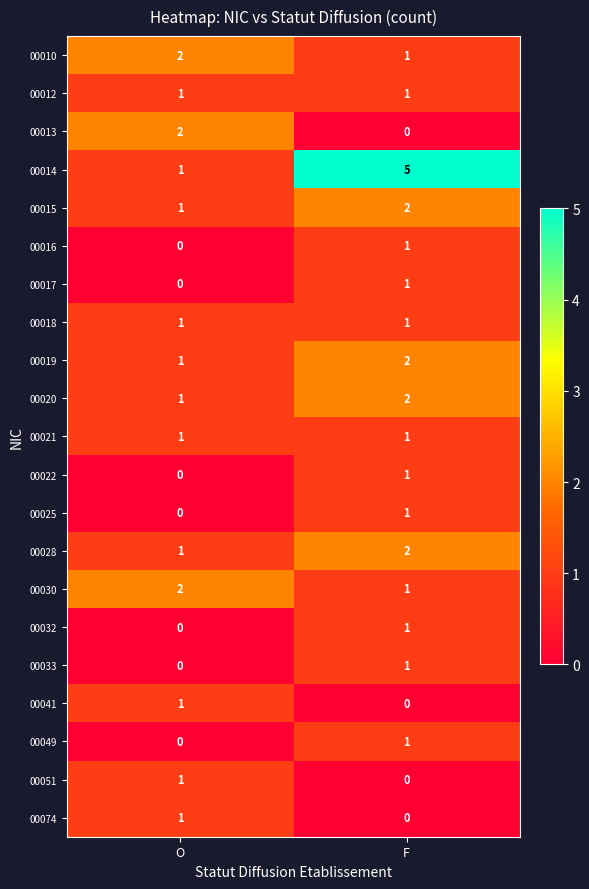

At which category is the sum across all series the highest?

F